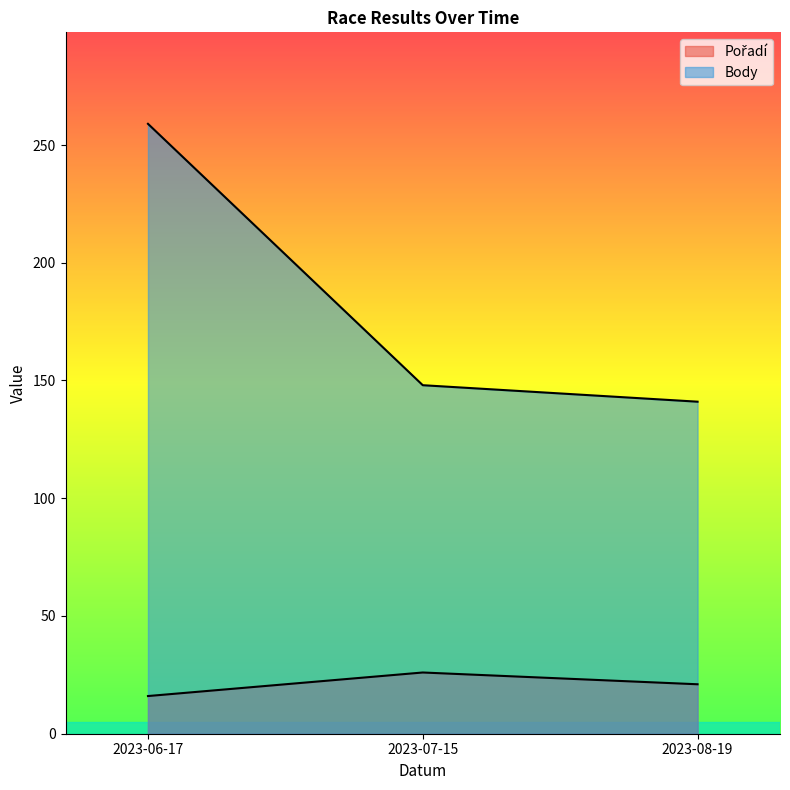

Reading left to right, extract all data points from this chart.

Pořadí: 16	26	21
Body: 259	148	141